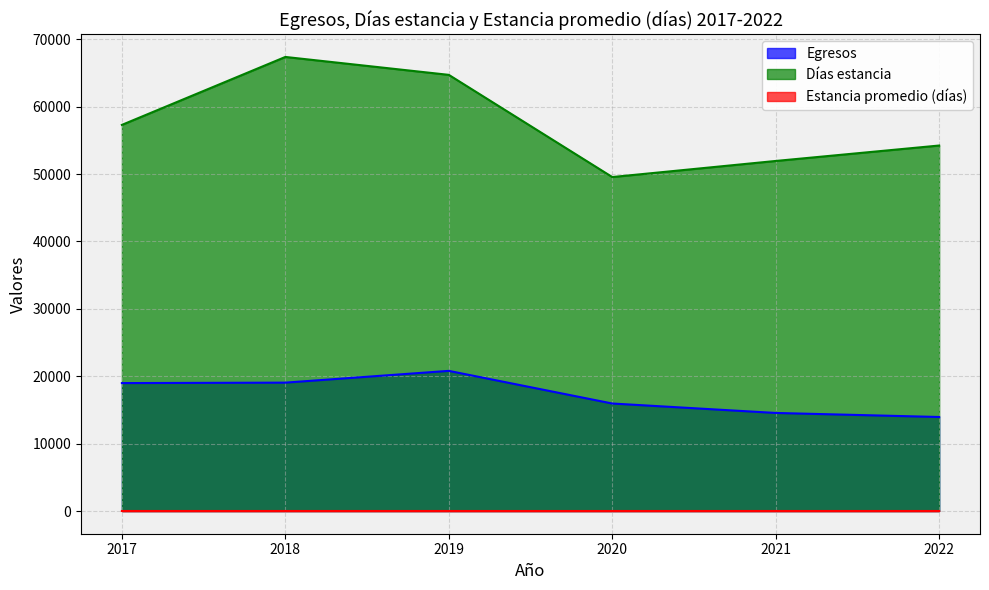

At which label does Días estancia reach its minimum?

2020